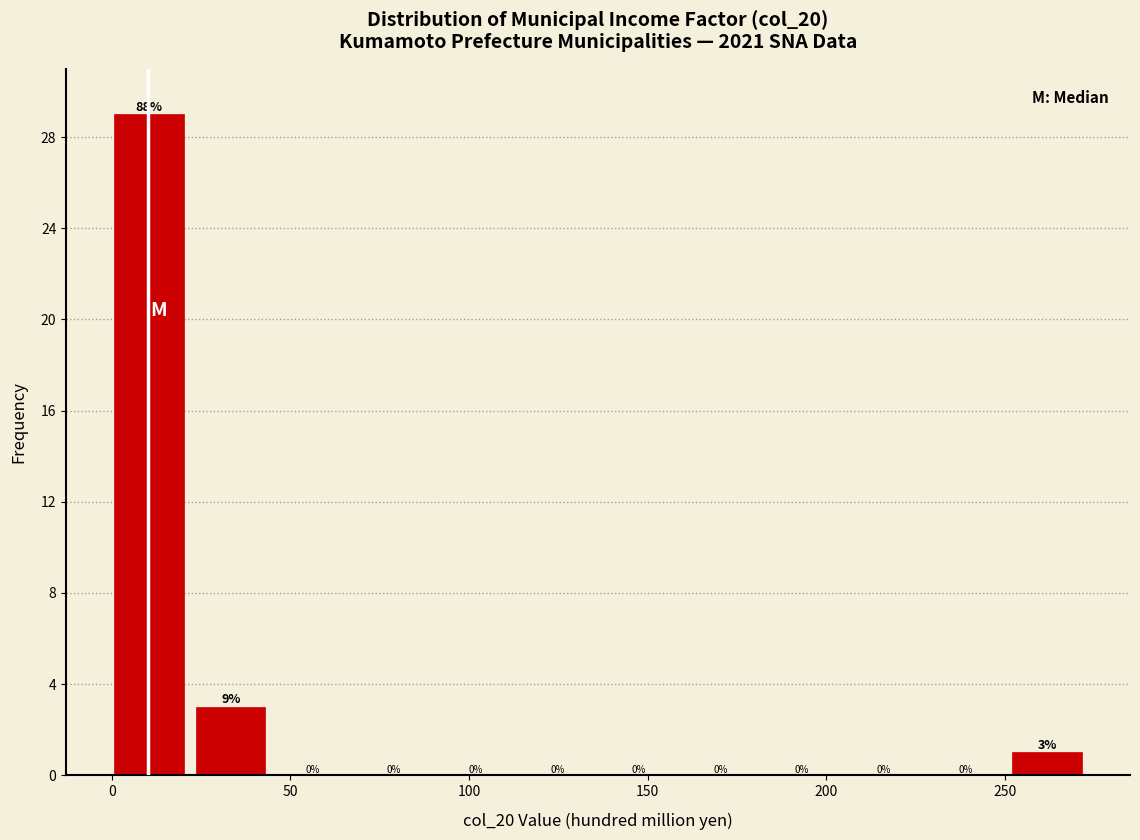

Over which range of the x-axis is the bar tallest?

0 to 25